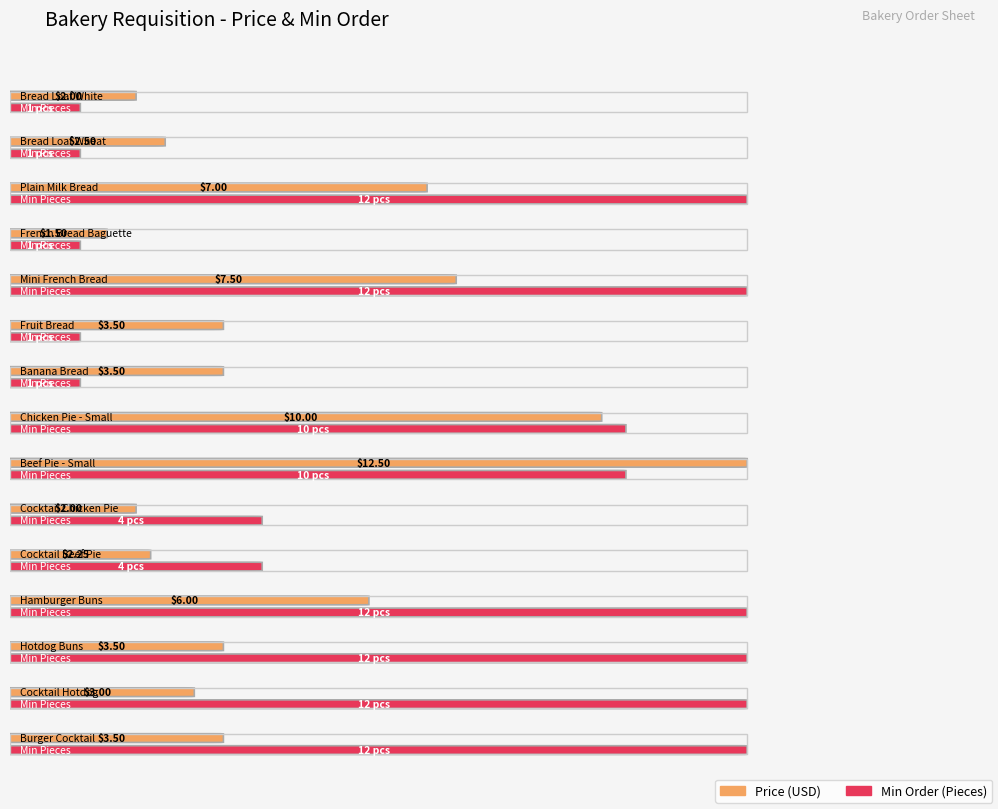

True or false: Price has a value of 3.0 at Cocktail Beef Pie.

False